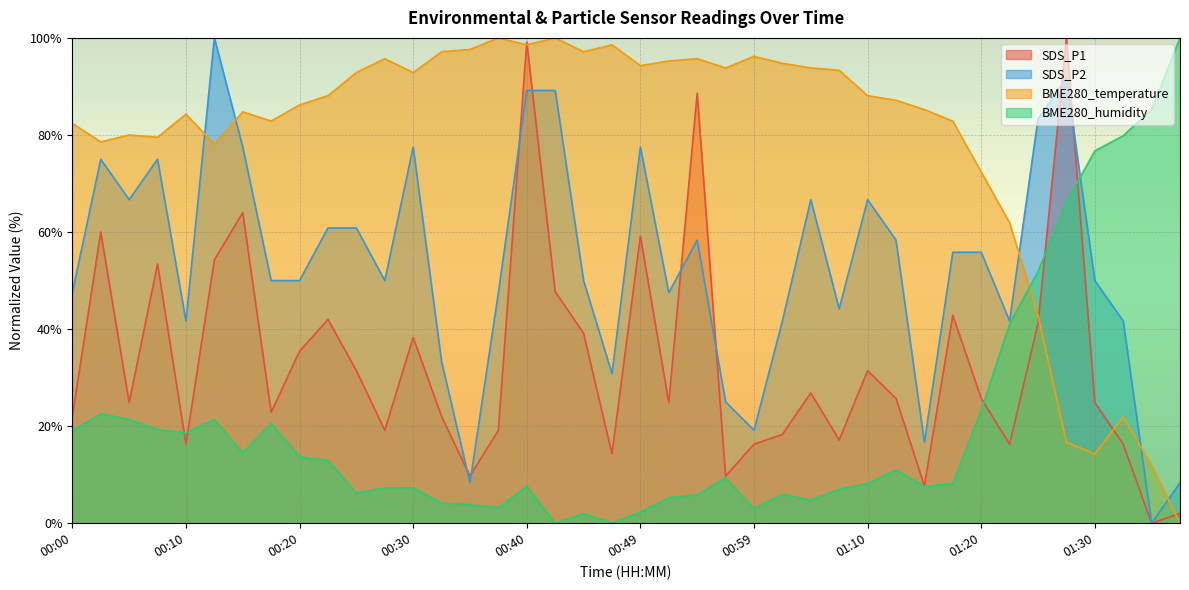

How many positive values does the SDS_P1 series have?

39